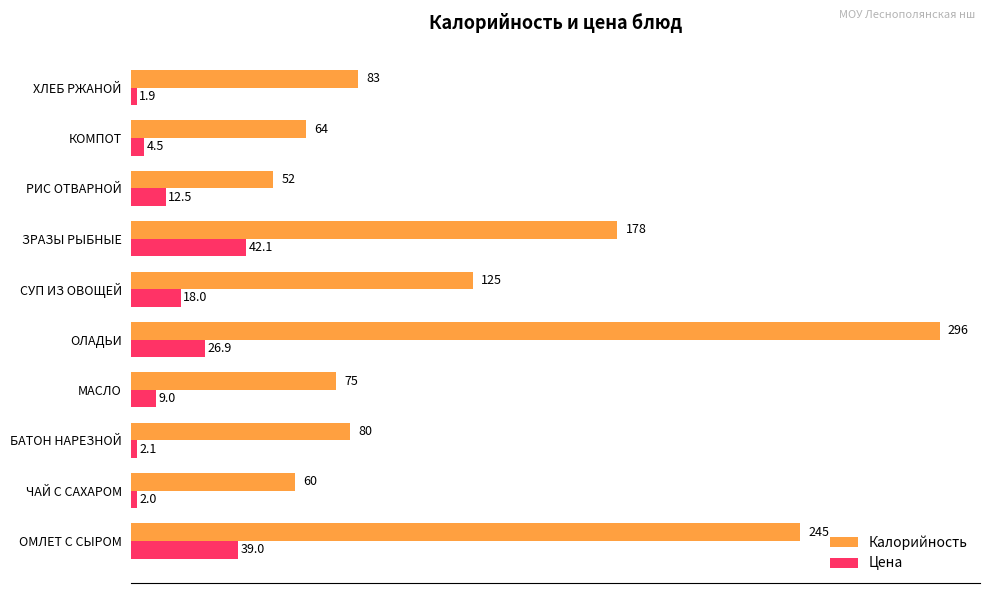

Is the value of Цена at ХЛЕБ РЖАНОЙ greater than the value of Калорийность at МАСЛО?

No